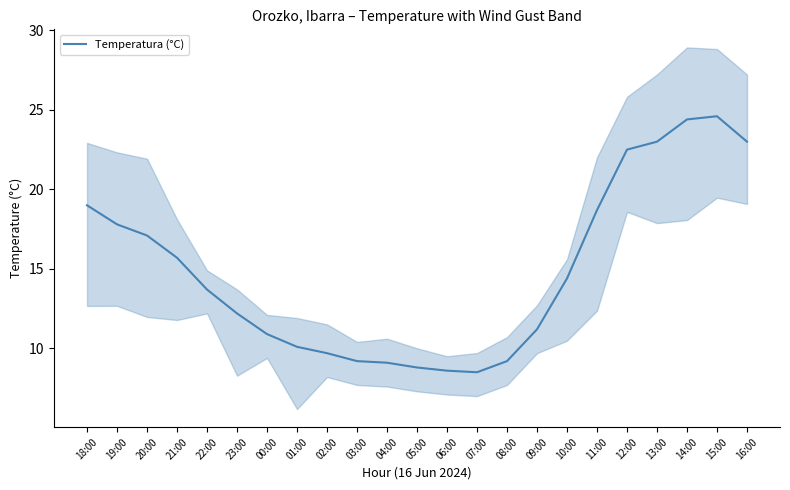

What is the label of the 12th point from the left?

05:00